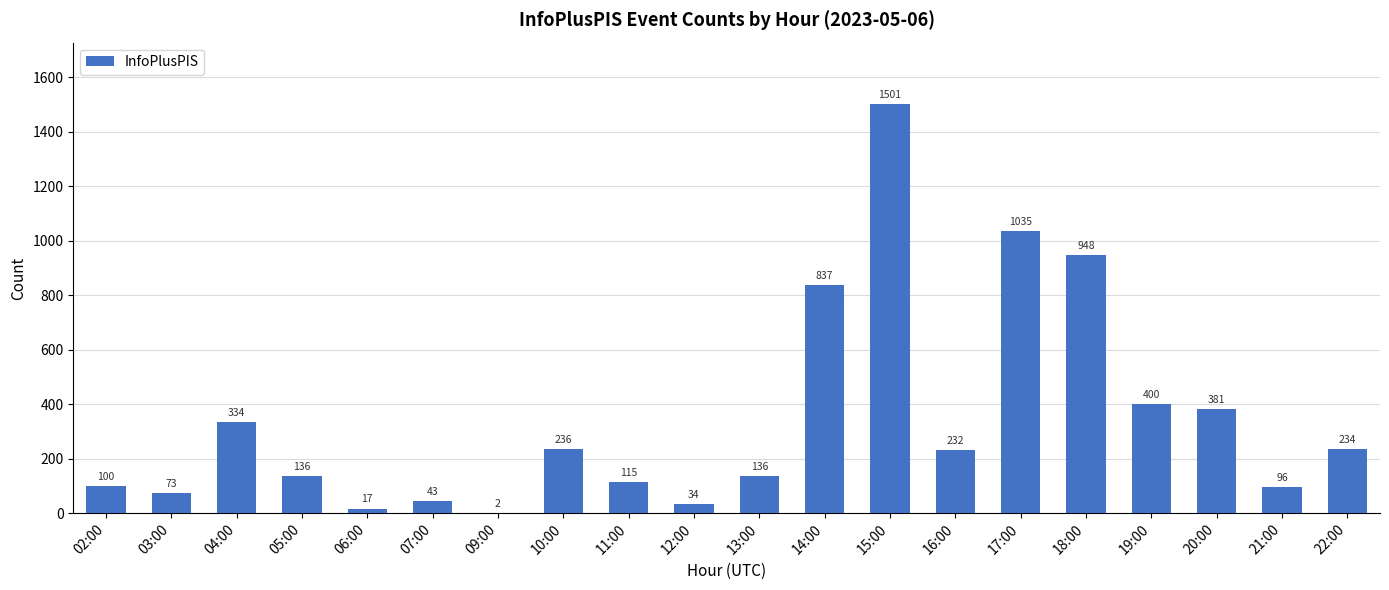

The chart shows a value of 17 at 06:00. True or false?

True